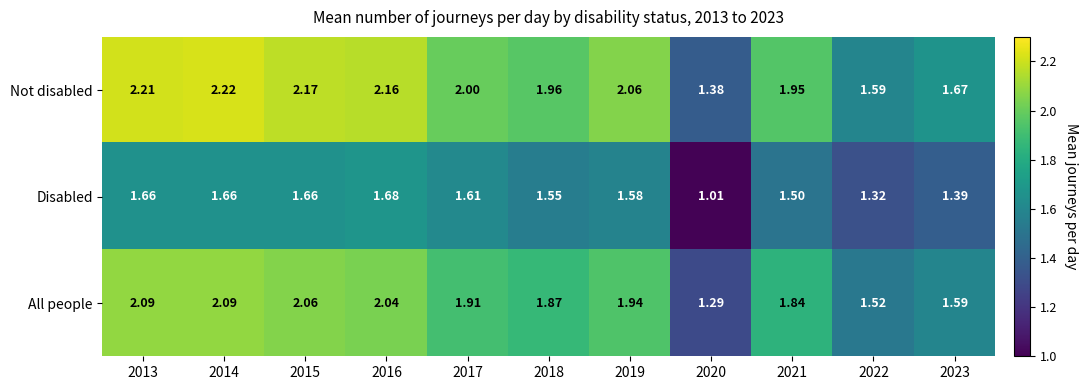

Between 2015 and 2018, which series saw the biggest shift?

Not disabled